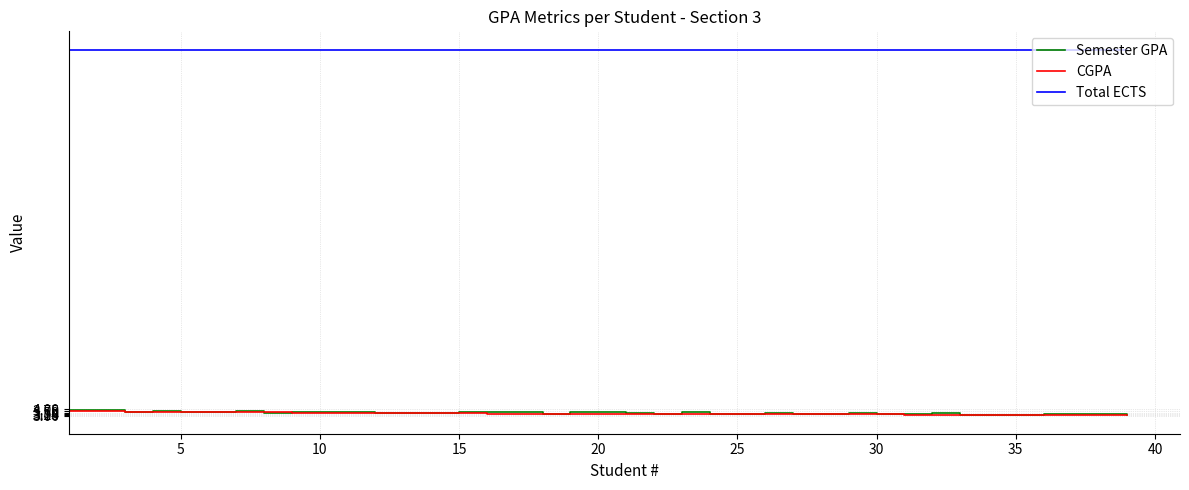

True or false: Semester GPA and Total ECTS cross at least once.

False